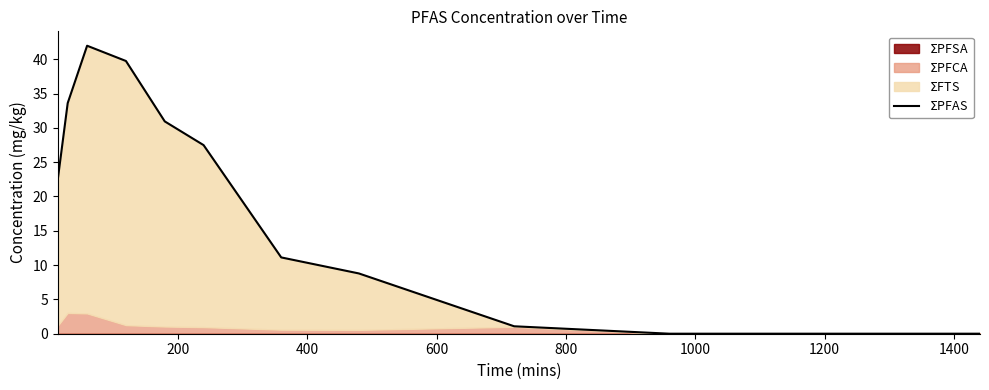

Reading left to right, extract all data points from this chart.

22.7	33.6	42.0	39.7	30.9	27.5	11.1	8.8	1.1	0.0	0.0	0.0